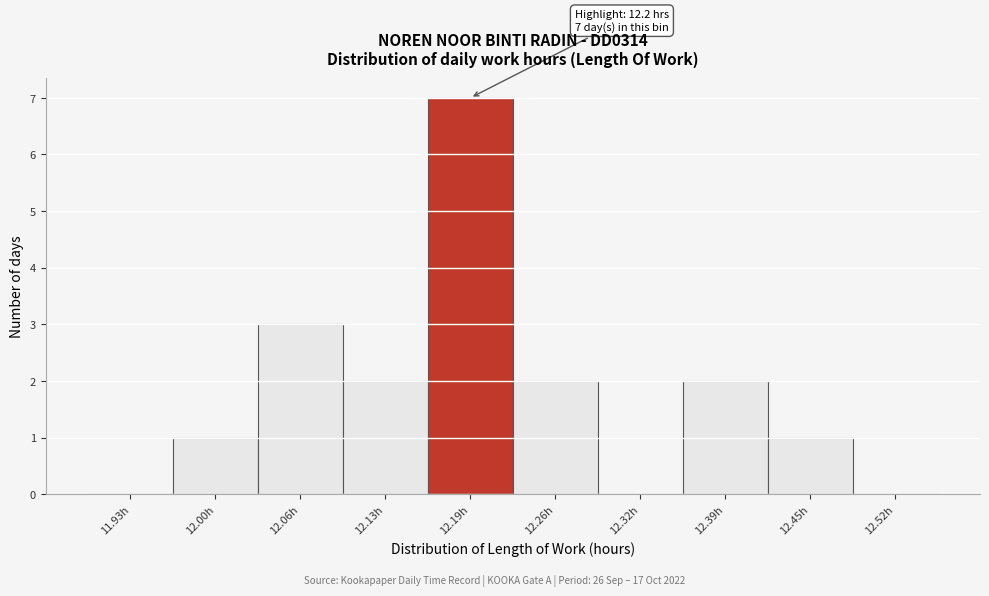

Which range on the x-axis has the tallest bar?

12.160 to 12.225